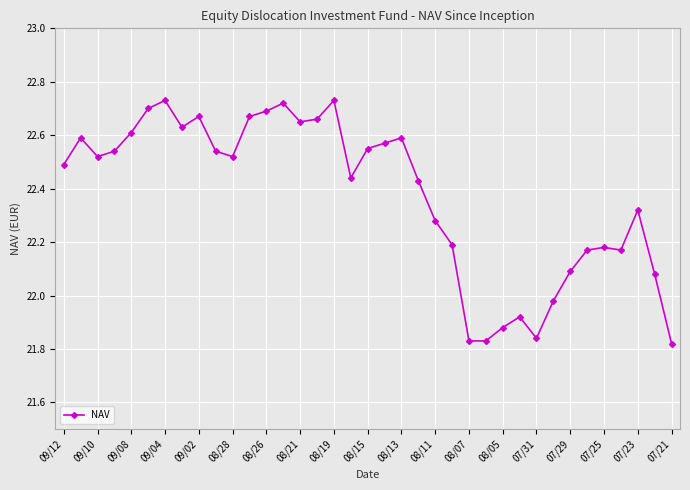

True or false: the data has more than 1 interior local peaks.

True